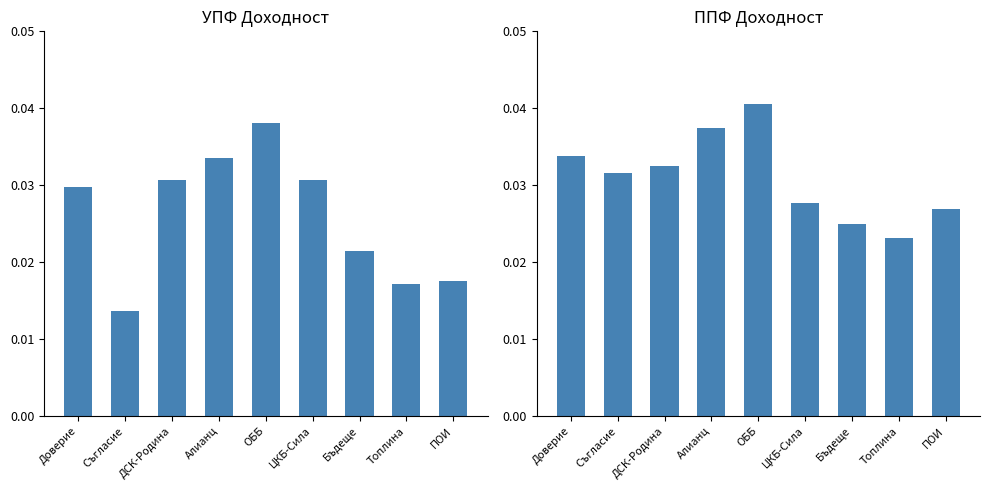

What is the total value across all series at ОББ?

0.1